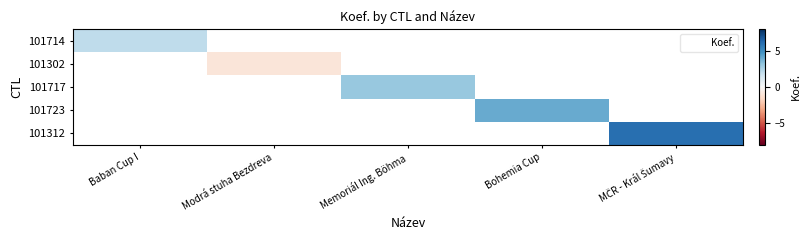

Which series has the largest range (max minus min)?

101714